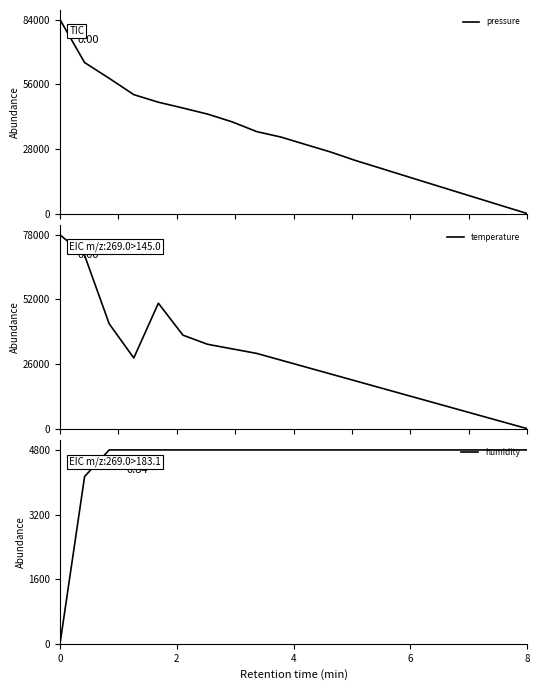

Count the number of categories in the chart.

20